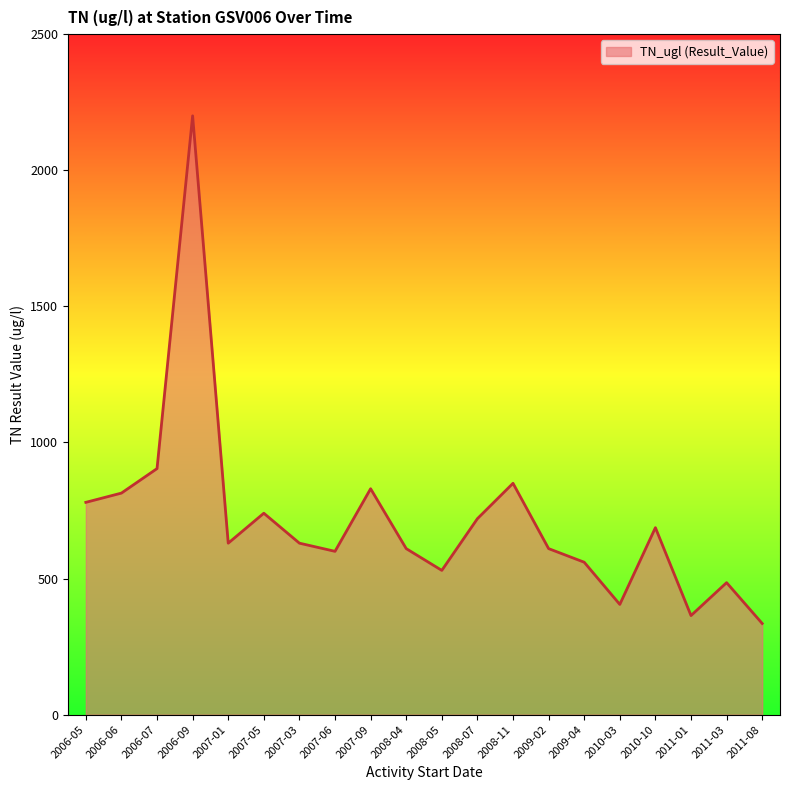

Which has a higher value, 2007-03 or 2007-09?

2007-09